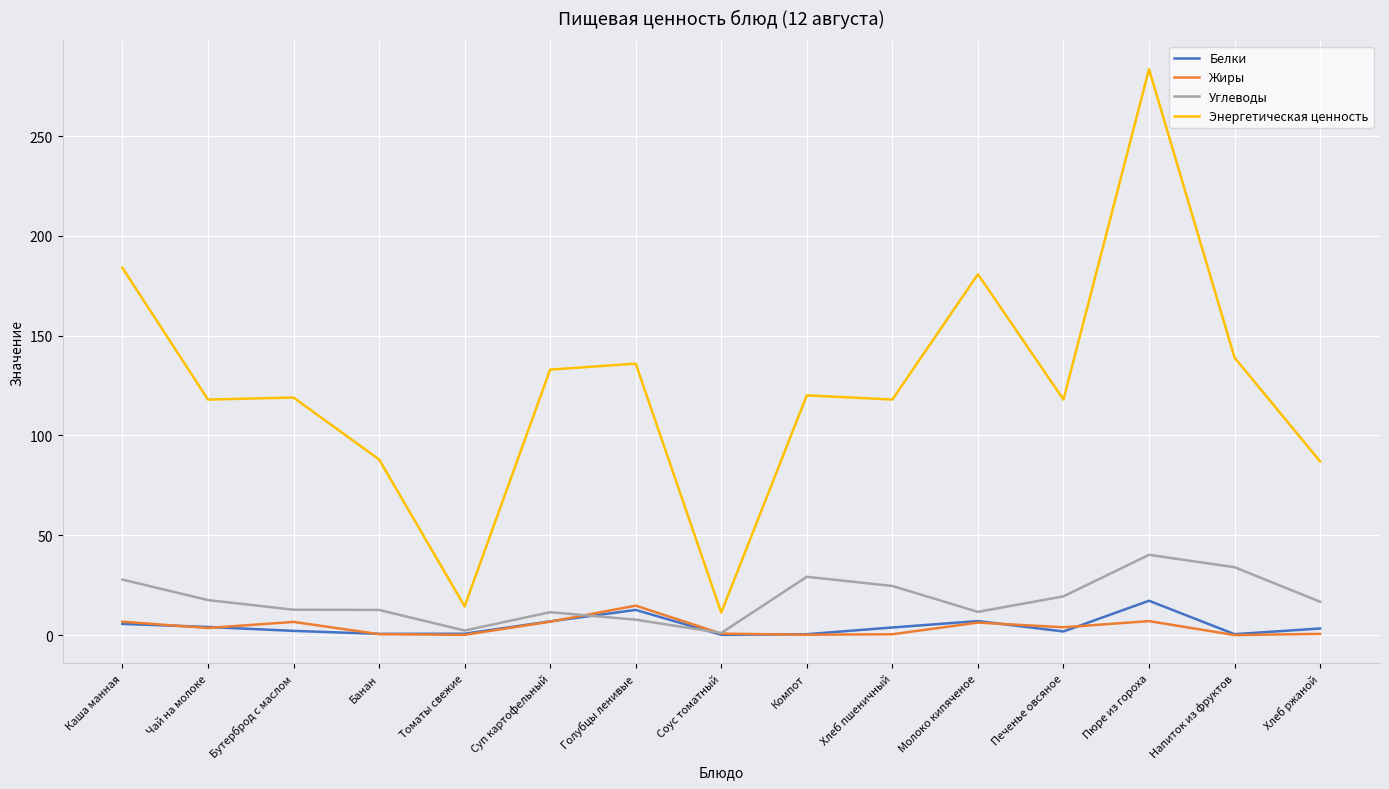

Which category has the highest value in the Углеводы series?

Пюре из гороха